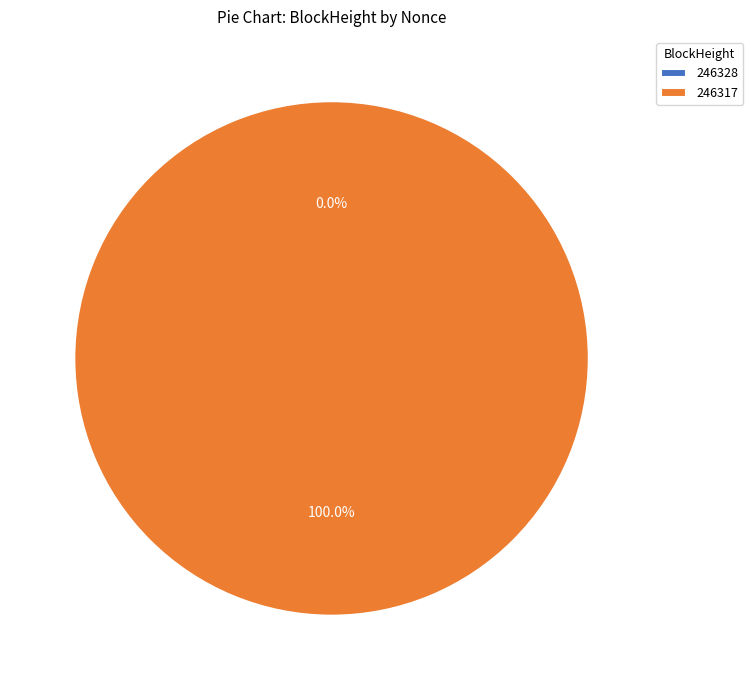

True or false: 246317 accounts for 100% of the total.

True